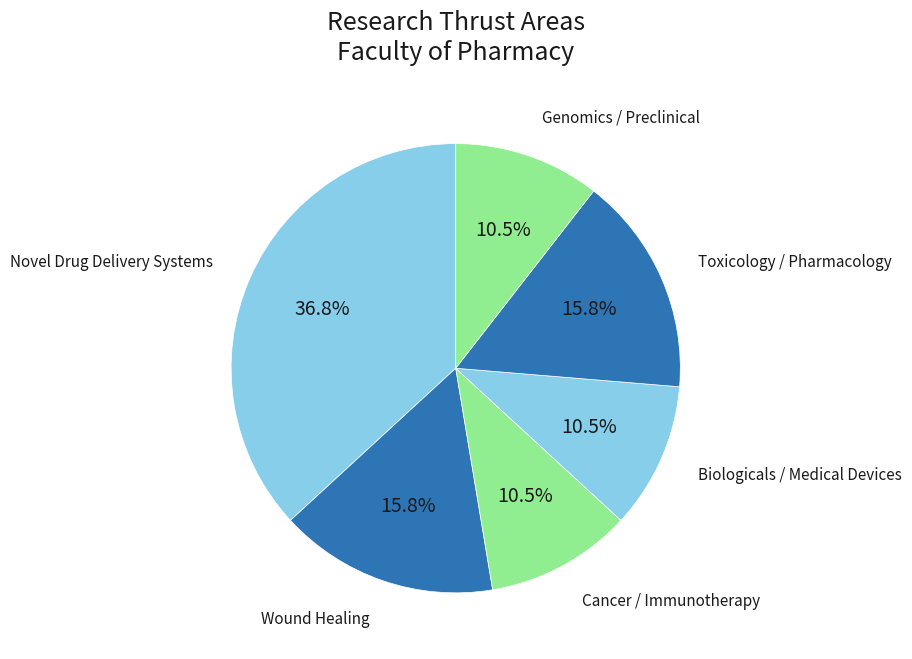

Which category has the biggest portion of the pie?

Novel Drug Delivery Systems